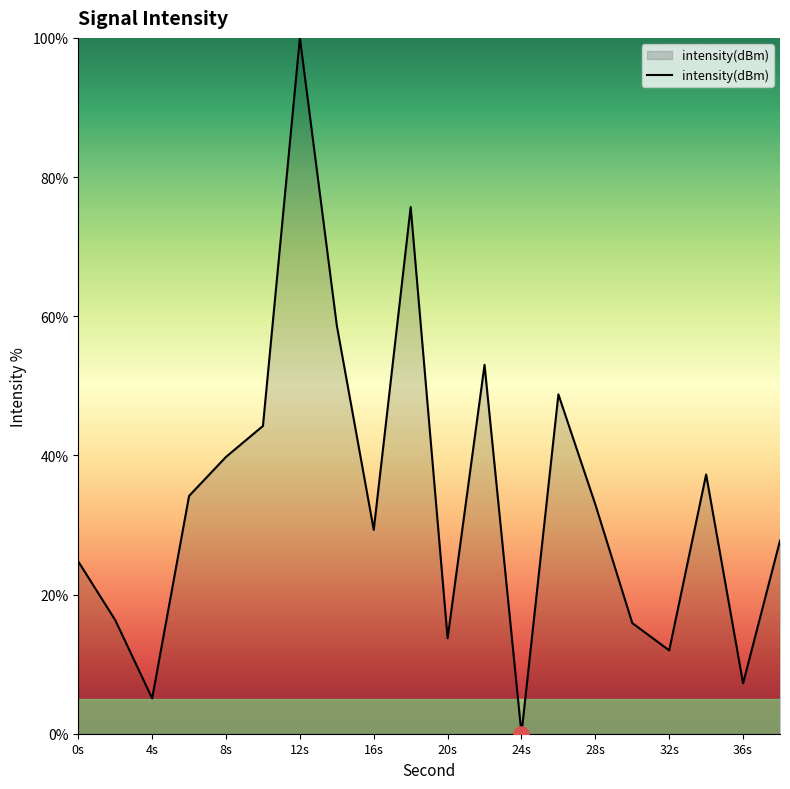

What is the difference between the maximum and minimum values?

100.0